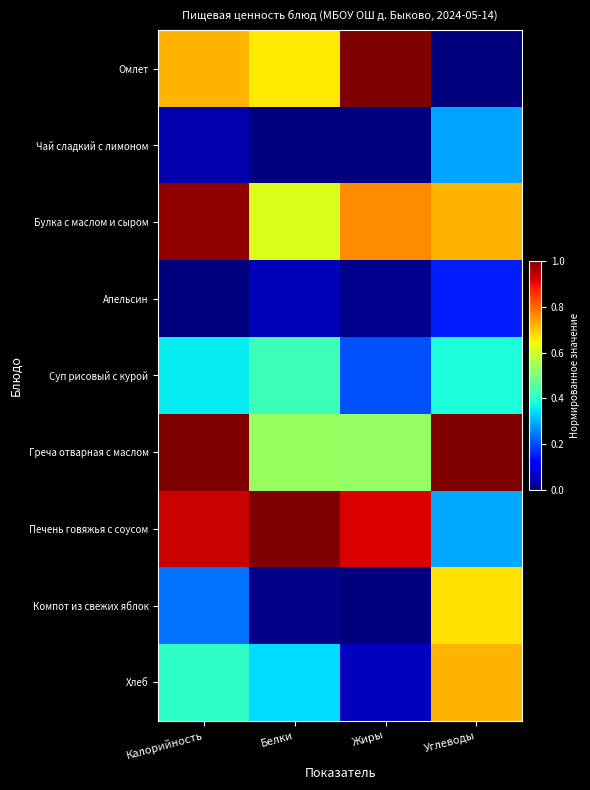

Which series has the largest range (max minus min)?

Омлет